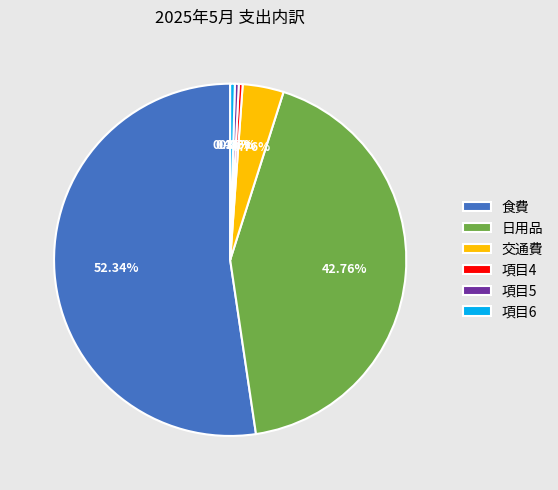

Combined, do 項目4 and 項目5 account for over 50%?

No